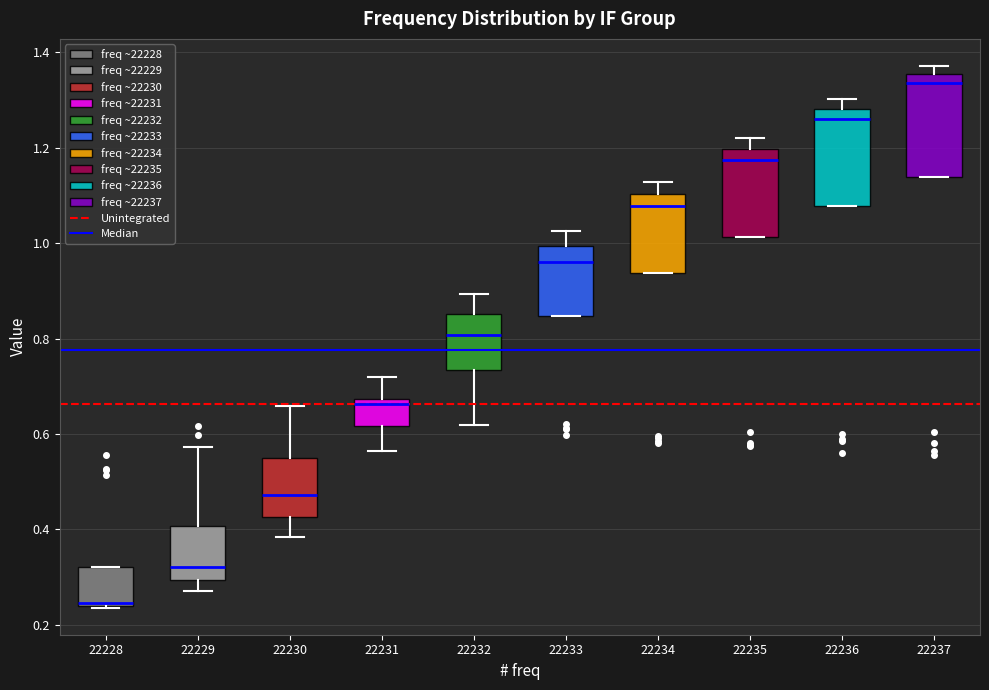

Reading left to right, transcribe this box plot: for each box, give where its median line is, the range the box spans, and where its two whiskers end, as read against the y-axis. The values are not printed on the chart, so give them approximately, as read against the axis.

22228: median 0.24 (just above the box's lower edge), box 0.24 to 0.32, whiskers 0.24 to 0.32
22229: median 0.32, box 0.30 to 0.40, whiskers 0.28 to 0.58
22230: median 0.48, box 0.42 to 0.54, whiskers 0.38 to 0.66
22231: median 0.66, box 0.62 to 0.68, whiskers 0.56 to 0.72
22232: median 0.80, box 0.74 to 0.86, whiskers 0.62 to 0.90
22233: median 0.96, box 0.84 to 1.00, whiskers 0.84 to 1.02
22234: median 1.08, box 0.94 to 1.10, whiskers 0.94 to 1.12
22235: median 1.18, box 1.02 to 1.20, whiskers 1.02 to 1.22
22236: median 1.26, box 1.08 to 1.28, whiskers 1.08 to 1.30
22237: median 1.34, box 1.14 to 1.36, whiskers 1.14 to 1.38